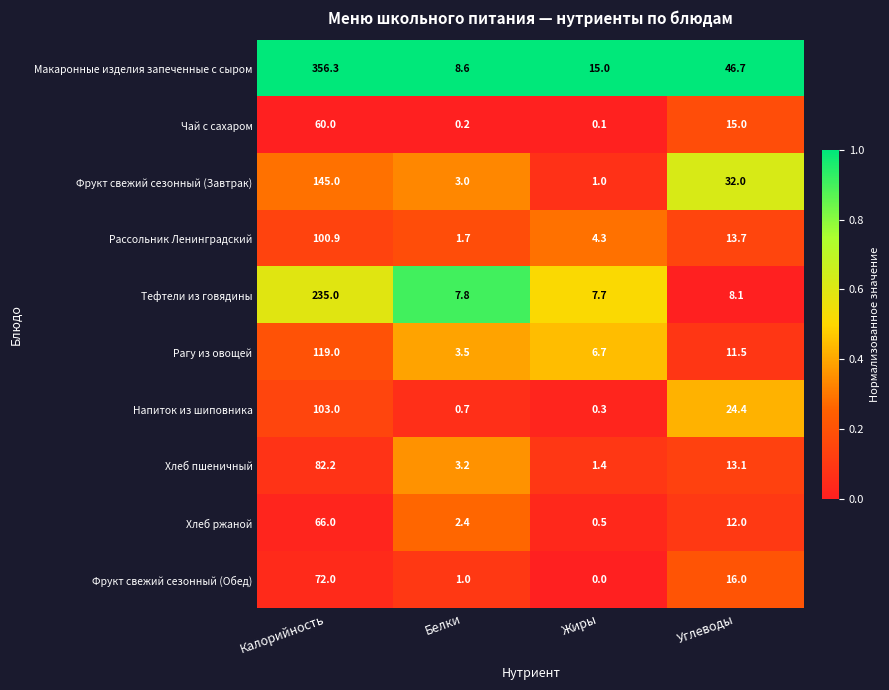

Which series has the widest spread of values?

Макаронные изделия запеченные с сыром